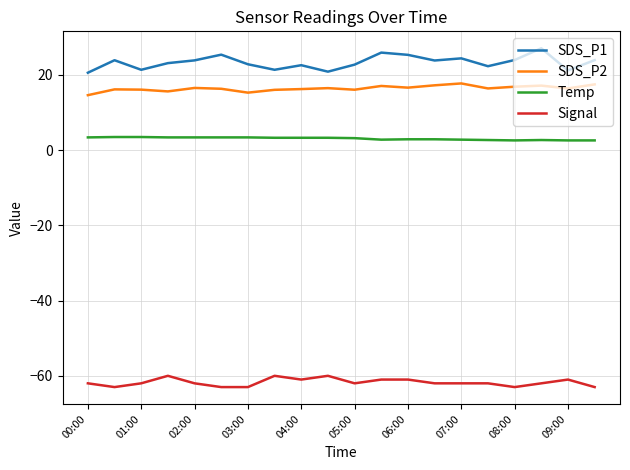

True or false: Temp and SDS_P1 cross at least once.

False